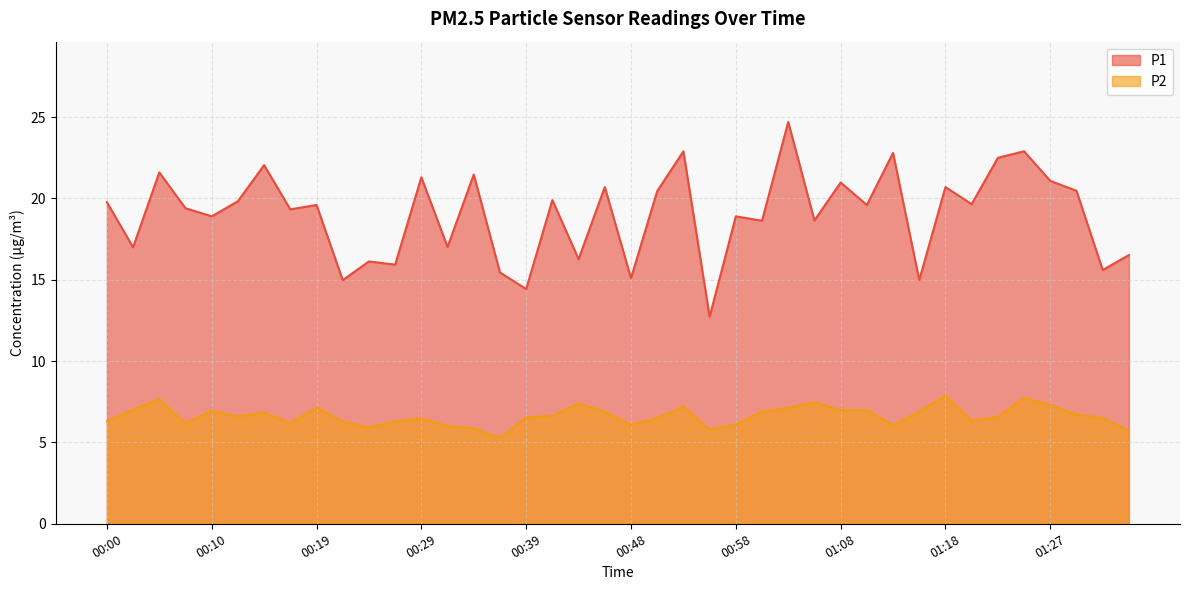

Does the chart have visible grid lines?

Yes